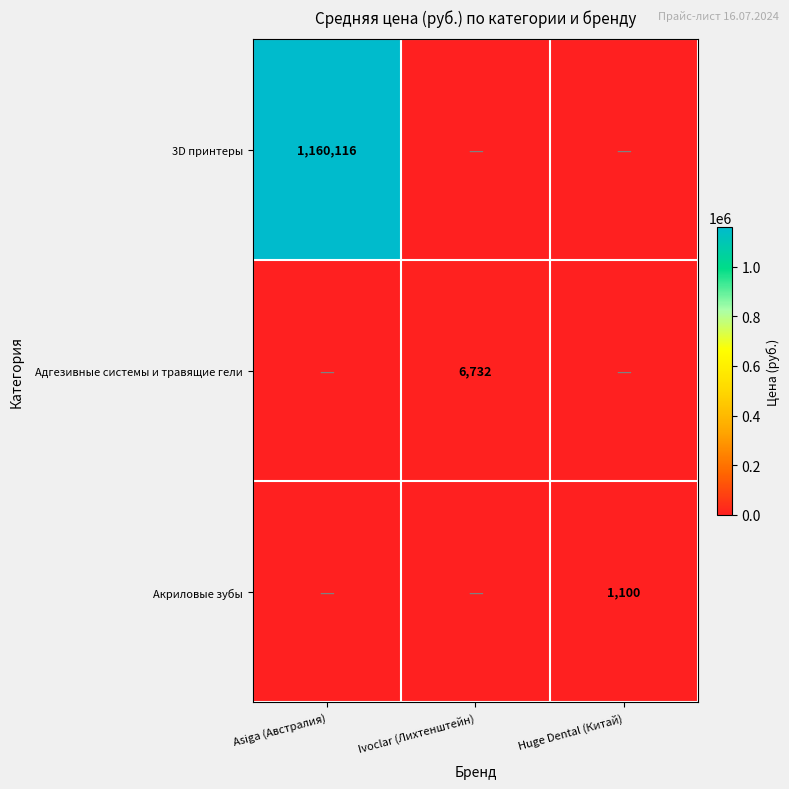

True or false: Адгезивные системы и травящие гели has a value of 8763 at Ivoclar (Лихтенштейн).

False